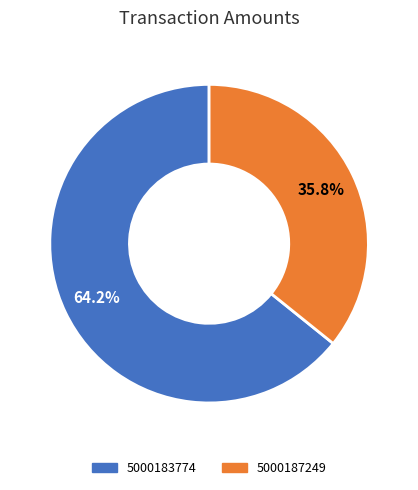

Which slice is the largest?

5000183774